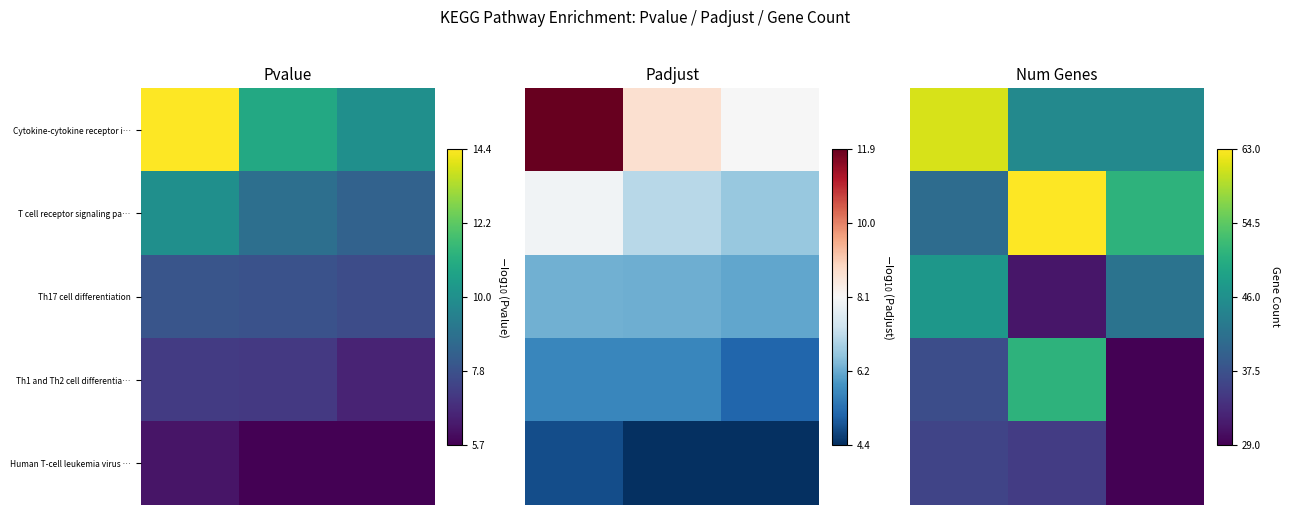

Which category has the lowest value across all series?

2